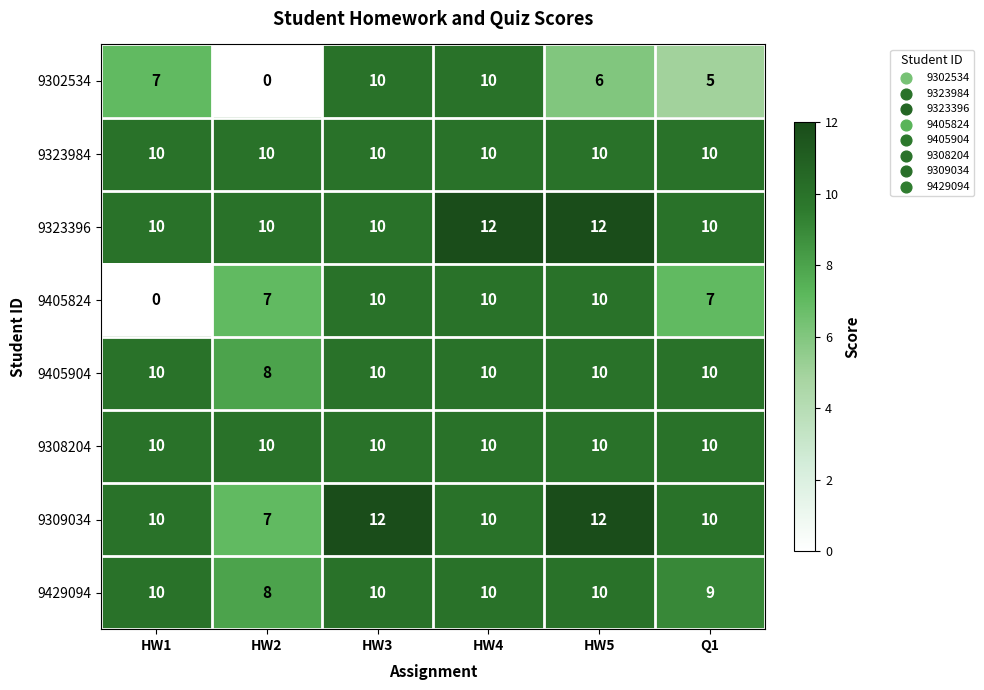

What is the sum of all 9323984 values?

60